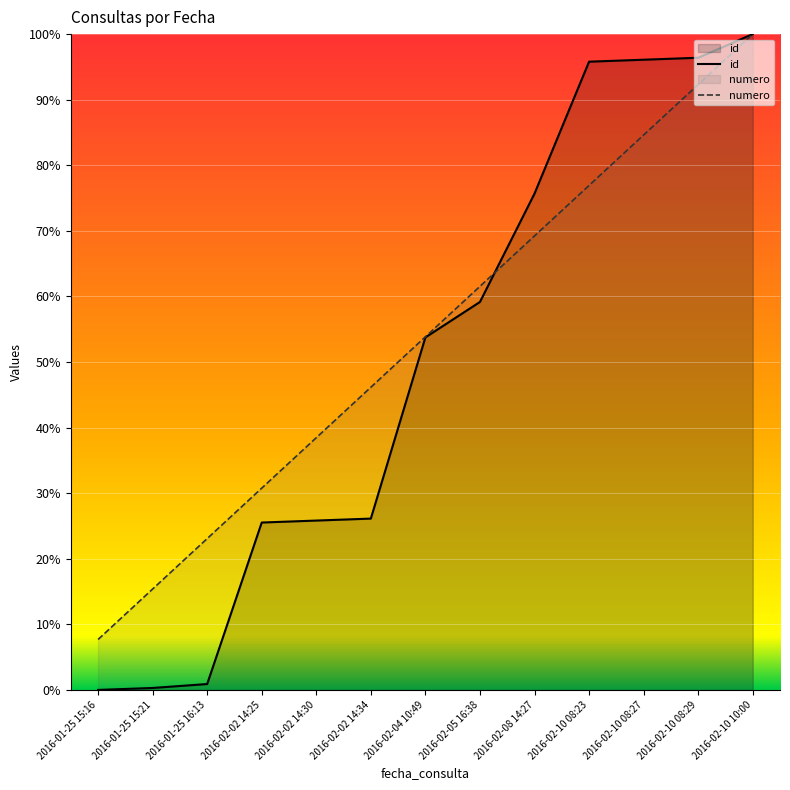

What is the label of the 3rd point from the right?

2016-02-10 08:27